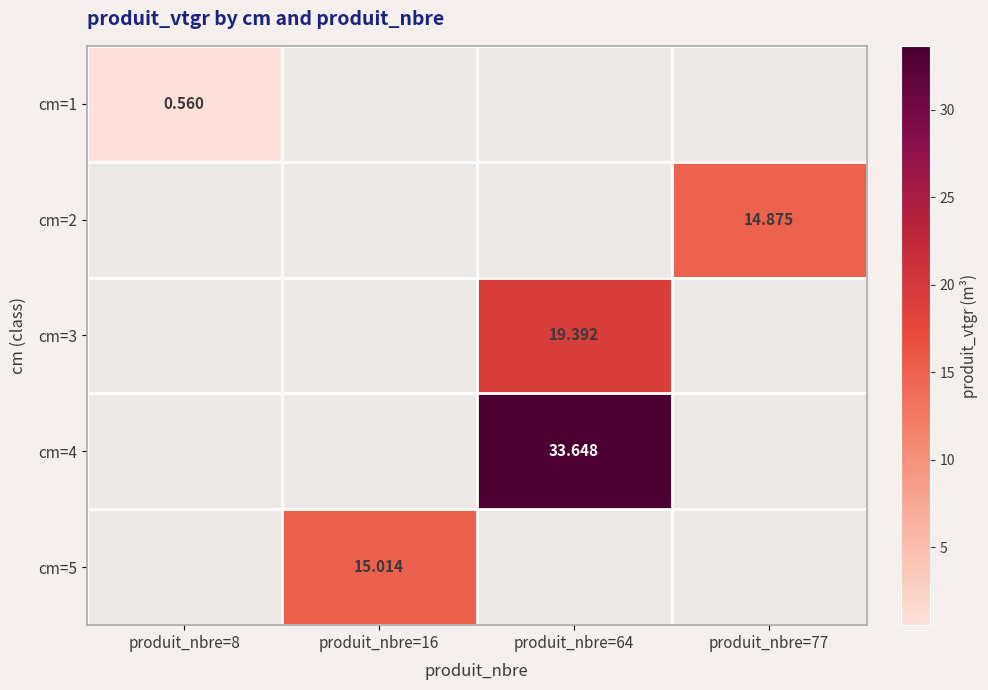

What is the smallest value displayed?

0.6